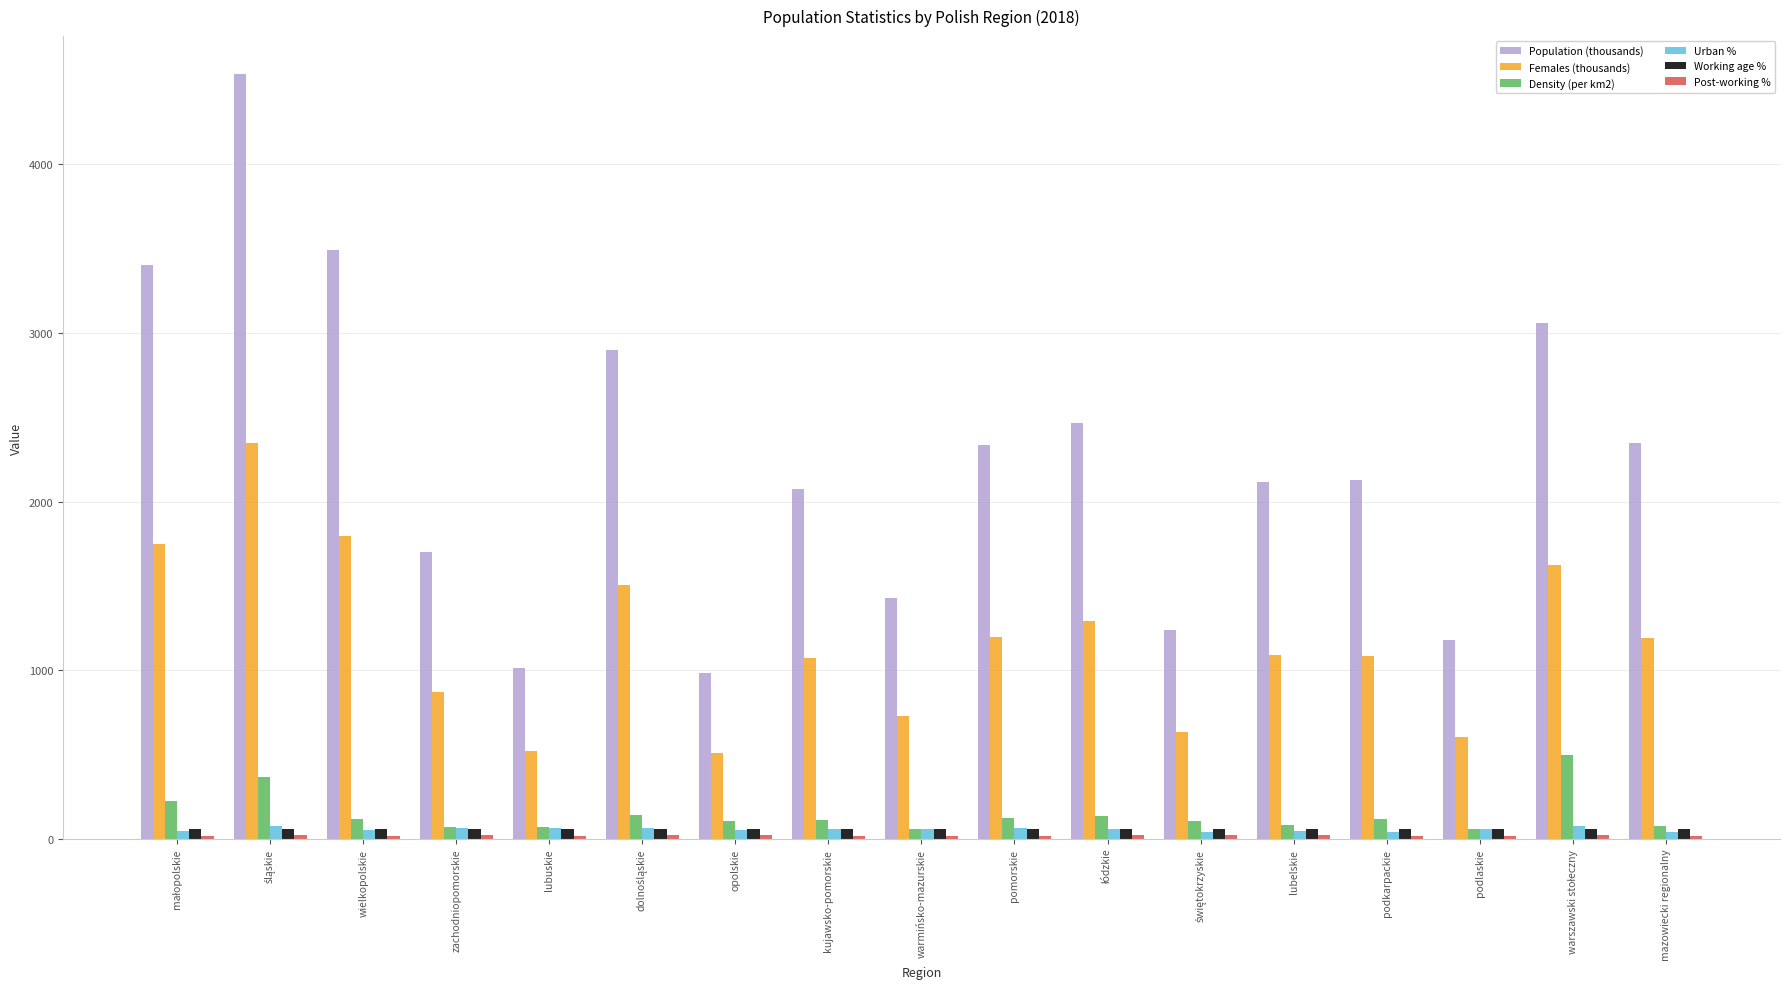

Is it true that Females (thousands) equals 675.0 at pomorskie?

False